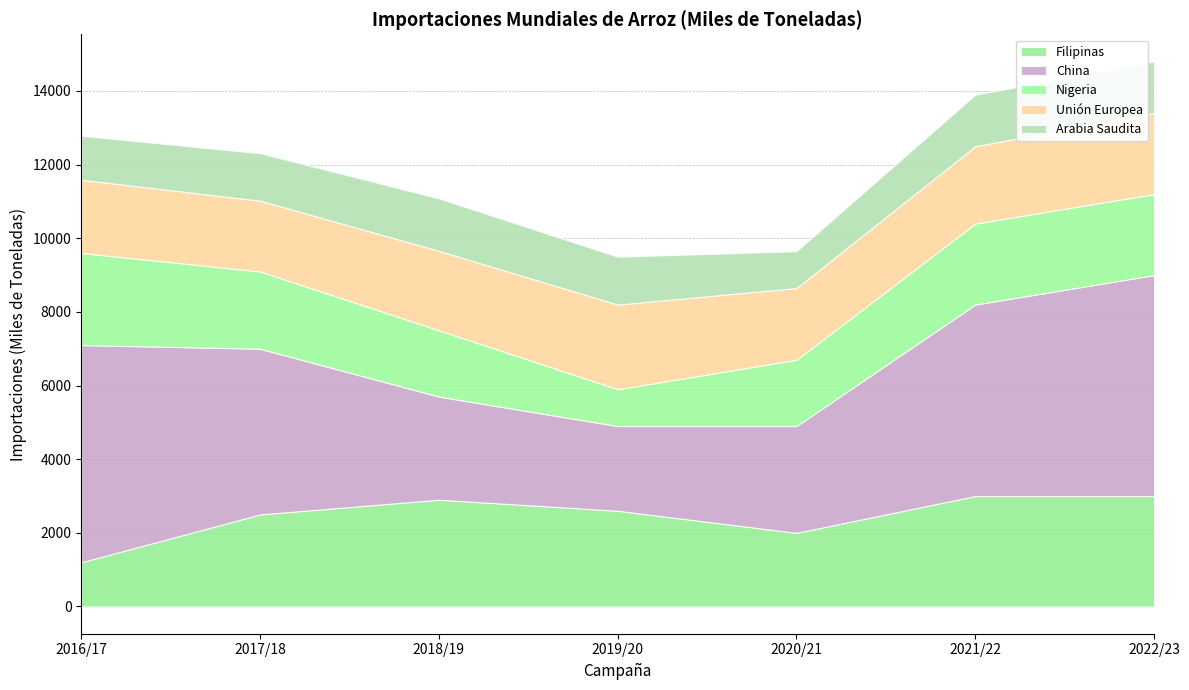

After their last crossing, which series has the higher values: Filipinas or Unión Europea?

Filipinas